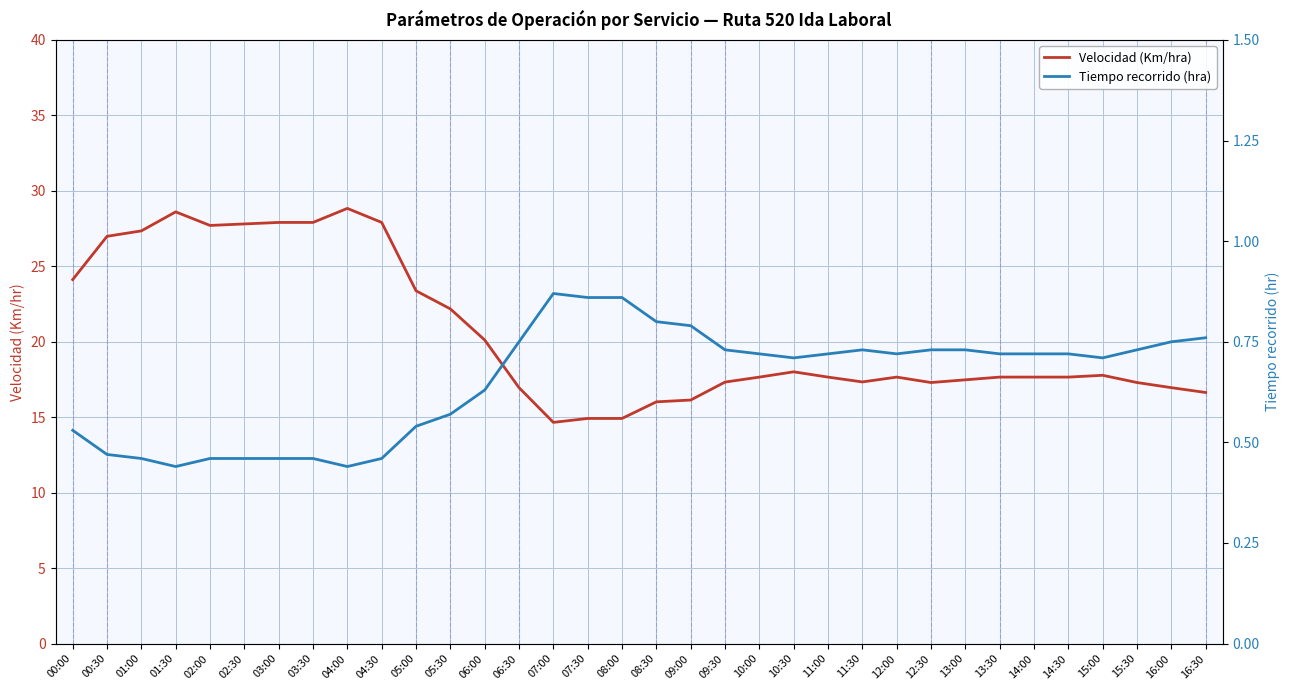

What position from the left is 14:30?

30